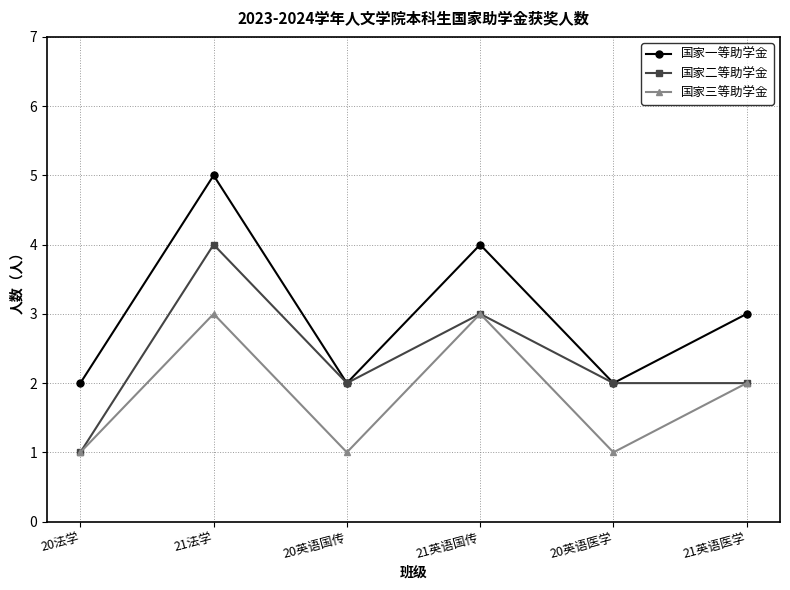

What is the maximum value for 国家三等助学金?

3